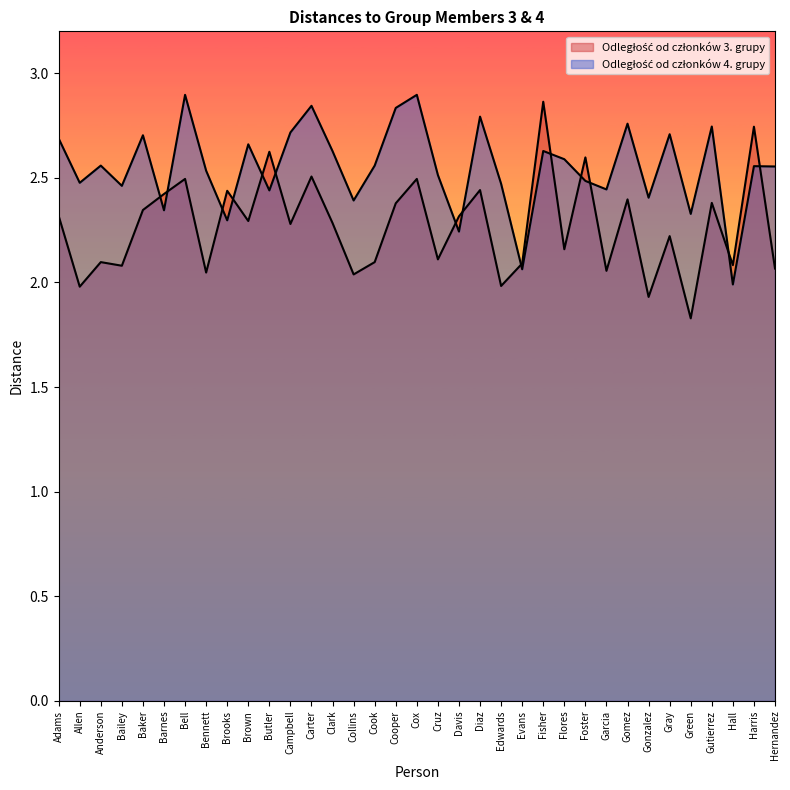

Between which two adjacent categories do Odległość od członków 4. grupy and Odległość od członków 3. grupy first intersect?

Baker and Barnes